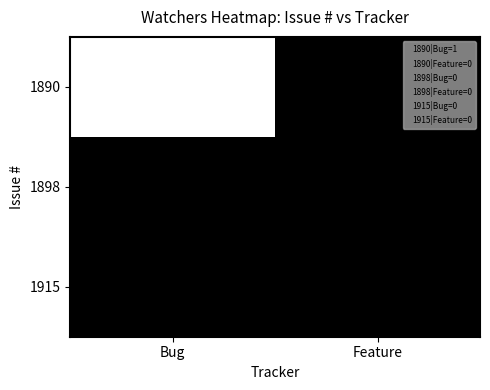

Is it true that 1898 equals 0 at Bug?

True